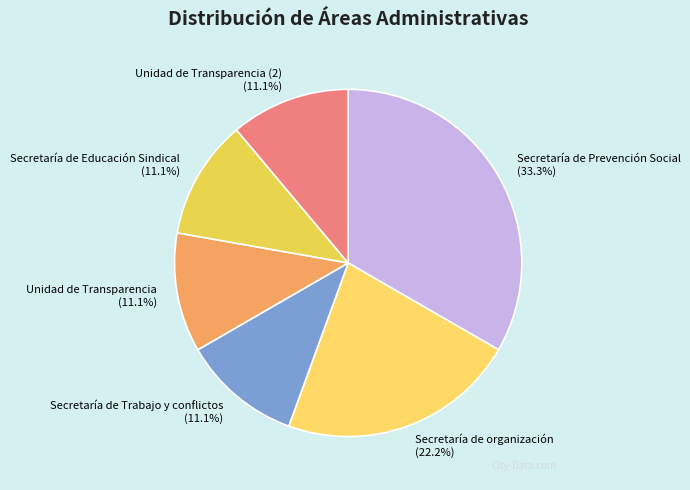

To the nearest percent, what percentage of the pie is Secretaría de Prevención Social?

33%